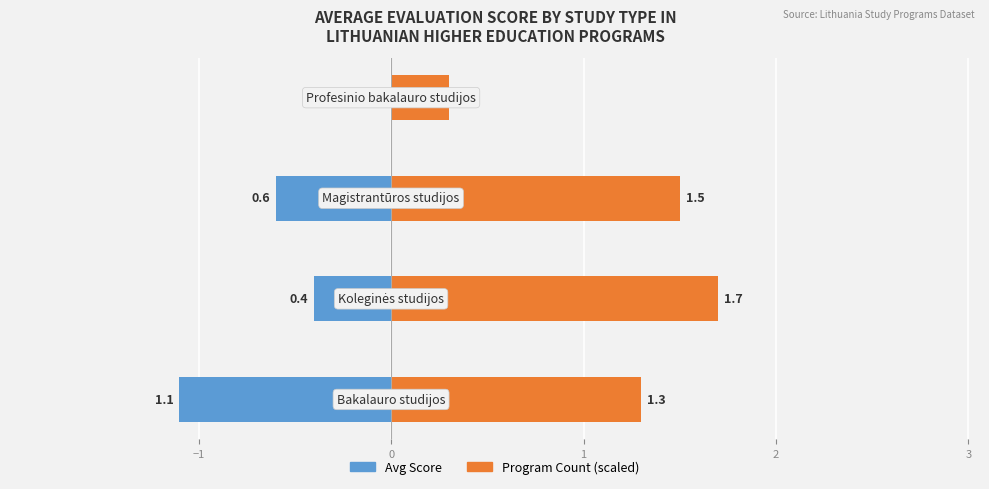

True or false: Avg Score has a value of -0.6 at 0.

True